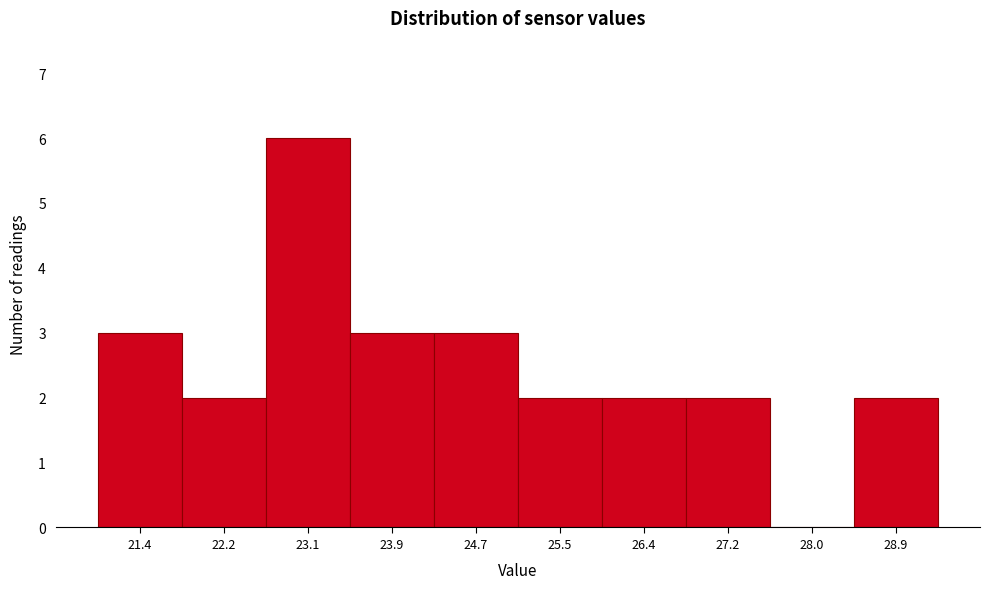

Reading left to right, extract all data points from this chart.

21.4=3	22.2=2	23.1=6	23.9=3	24.7=3	25.5=2	26.4=2	27.2=2	28.0=0	28.9=2